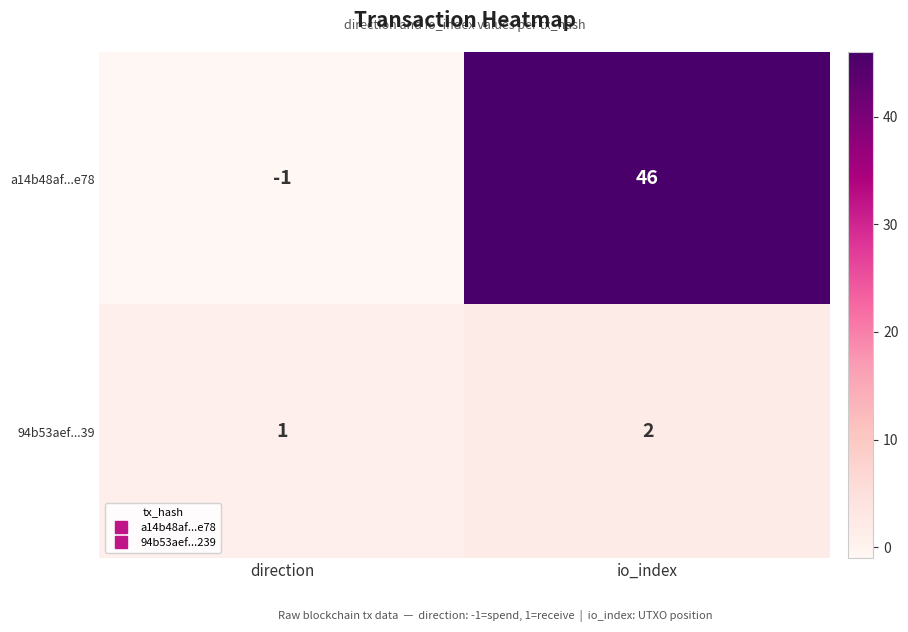

Rank the series by their average value, from lowest to highest.

94b53aef...39, a14b48af...e78